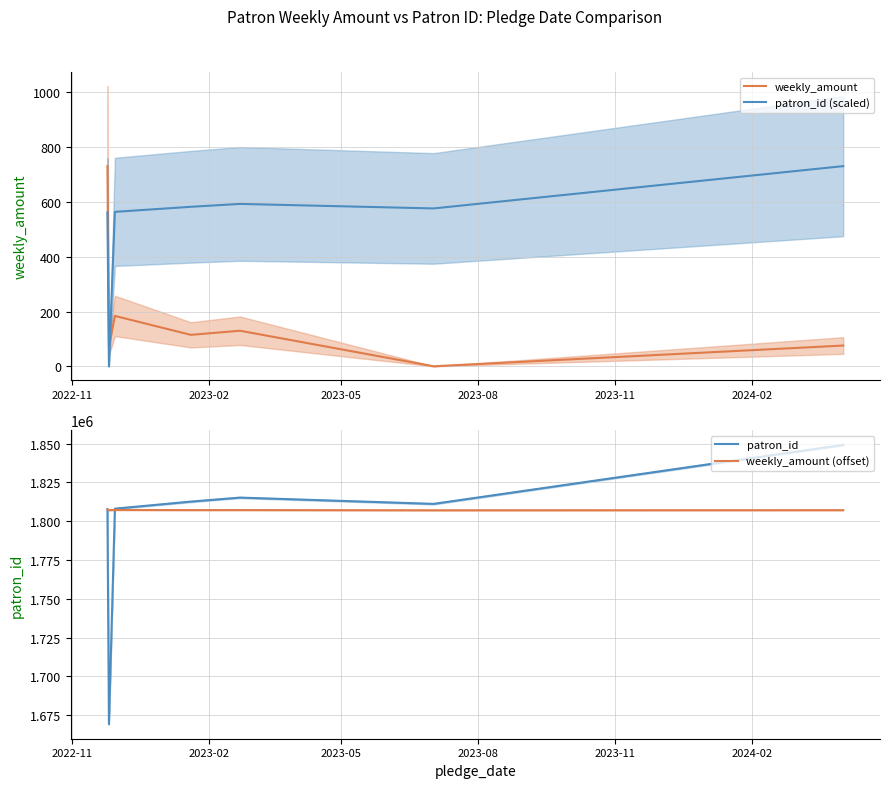

What is the maximum value for weekly_amount?

730.0